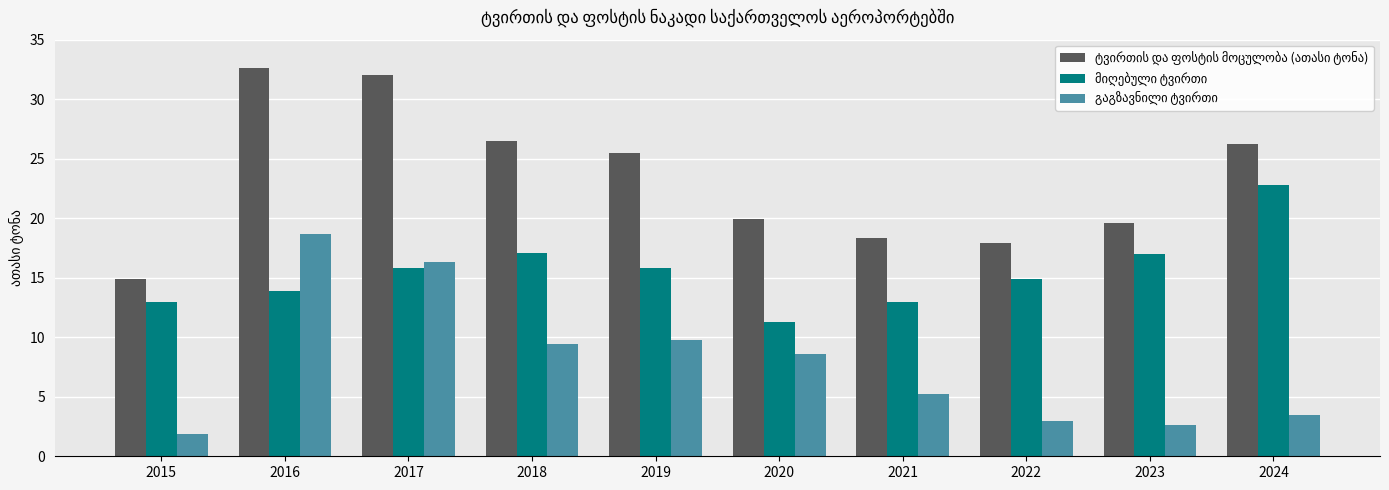

What is the total value across all series at 2023?

39.3